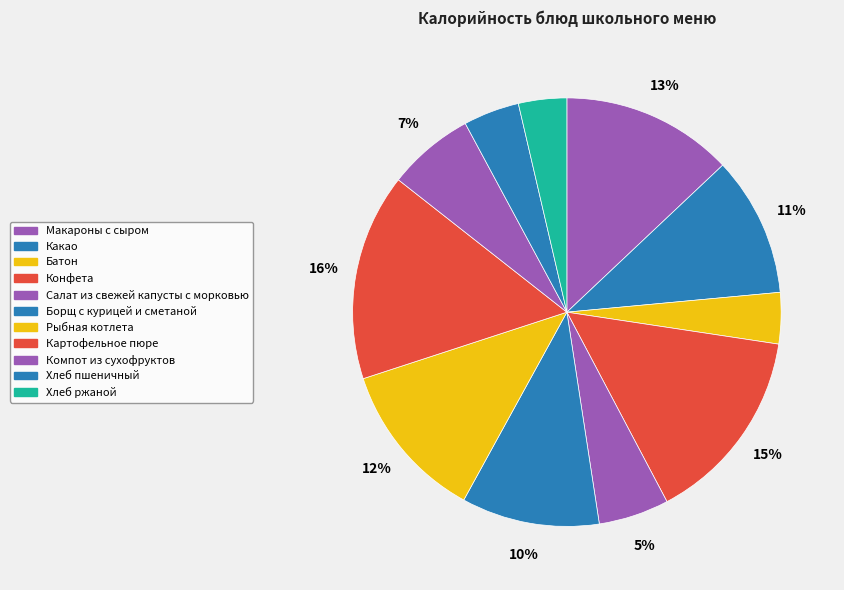

Which category has the biggest portion of the pie?

Картофельное пюре